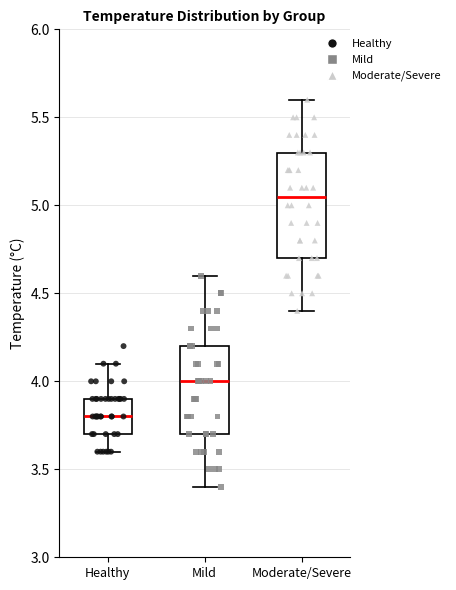

Where does the upper whisker of the box for Healthy end on the y-axis? The values are not printed on the chart, so give them approximately, as read against the axis.

4.10